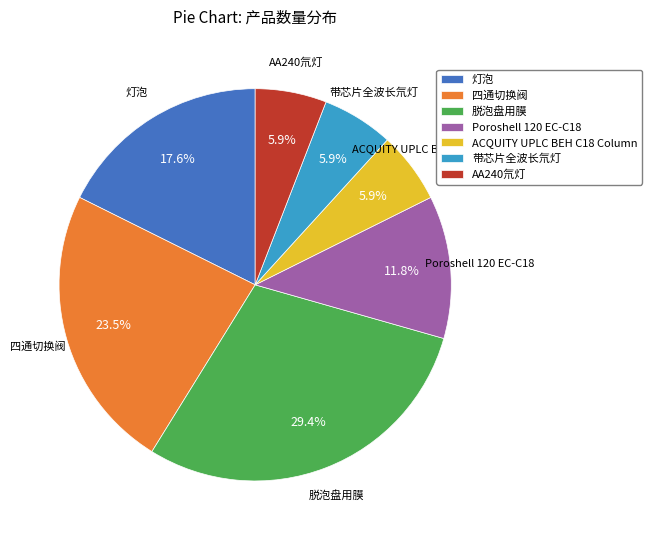

Between 脱泡盘用膜 and 带芯片全波长氘灯, which is larger?

脱泡盘用膜